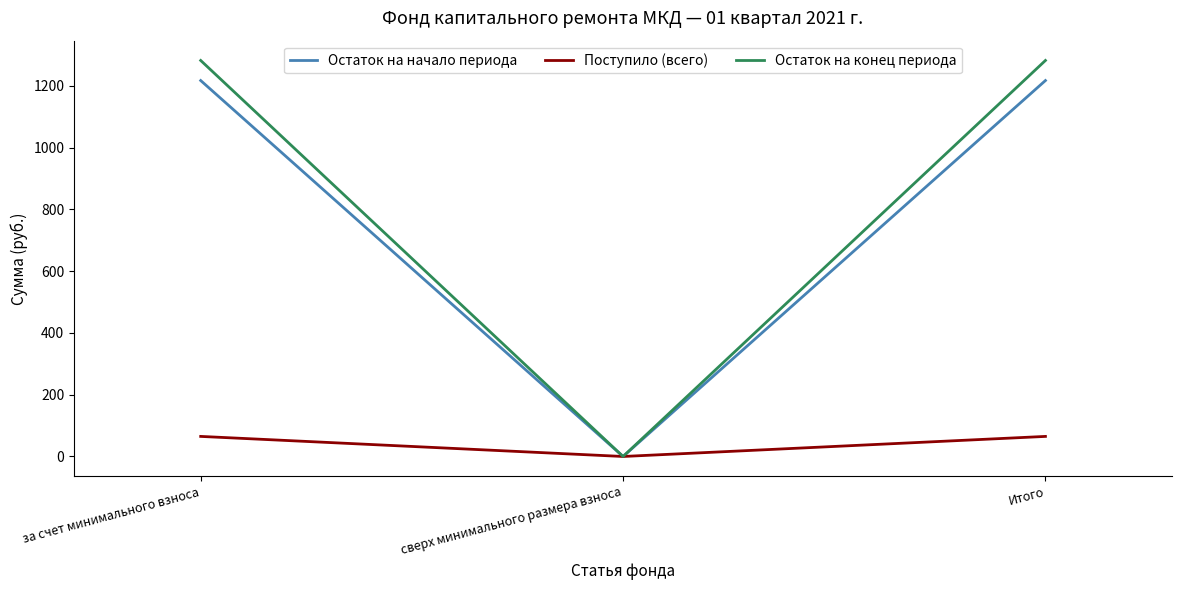

How many values in the Поступило (всего) series are below 64?

1